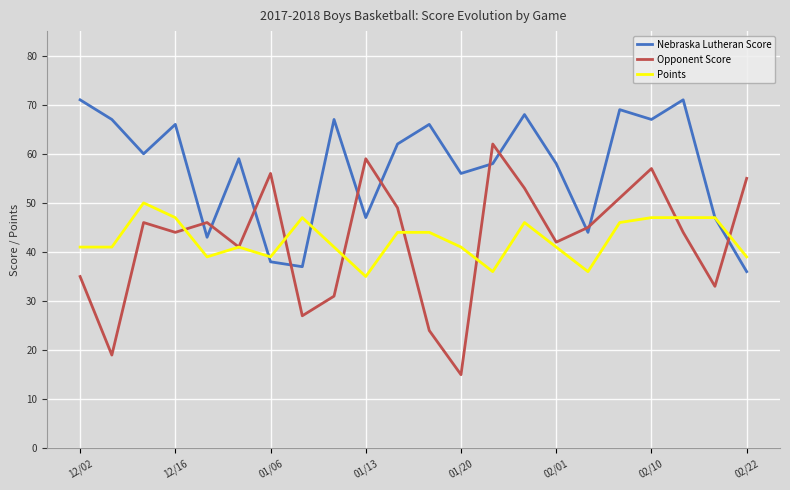

How many interior local valleys does the Opponent Score series have?

7